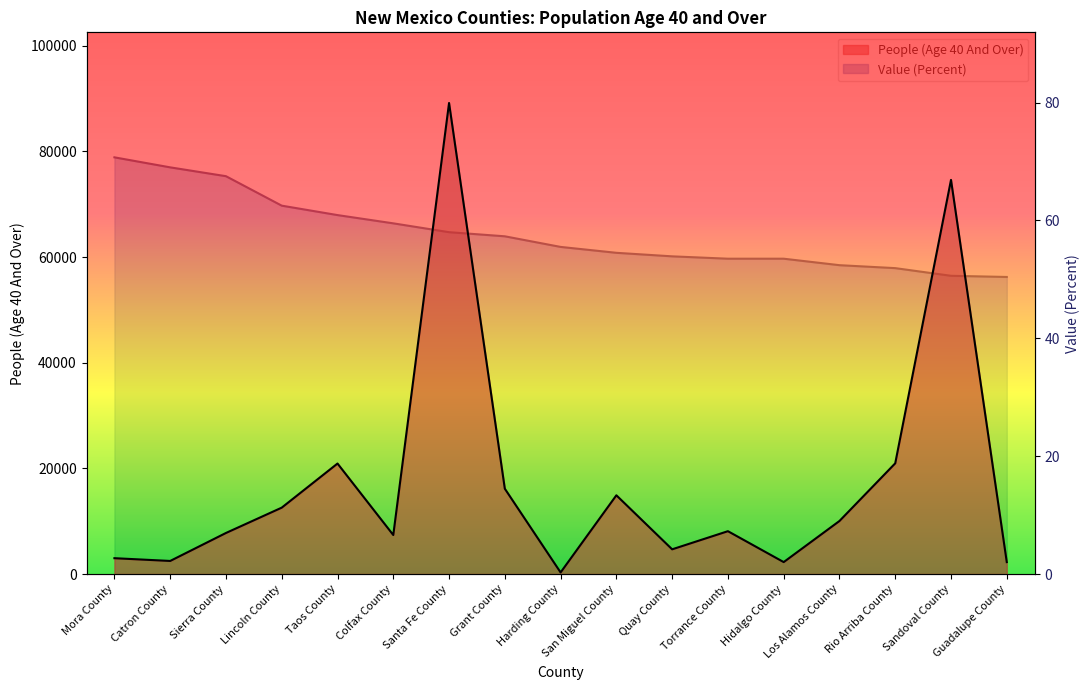

True or false: Value (Percent) and People (Age 40 And Over) cross at least once.

False